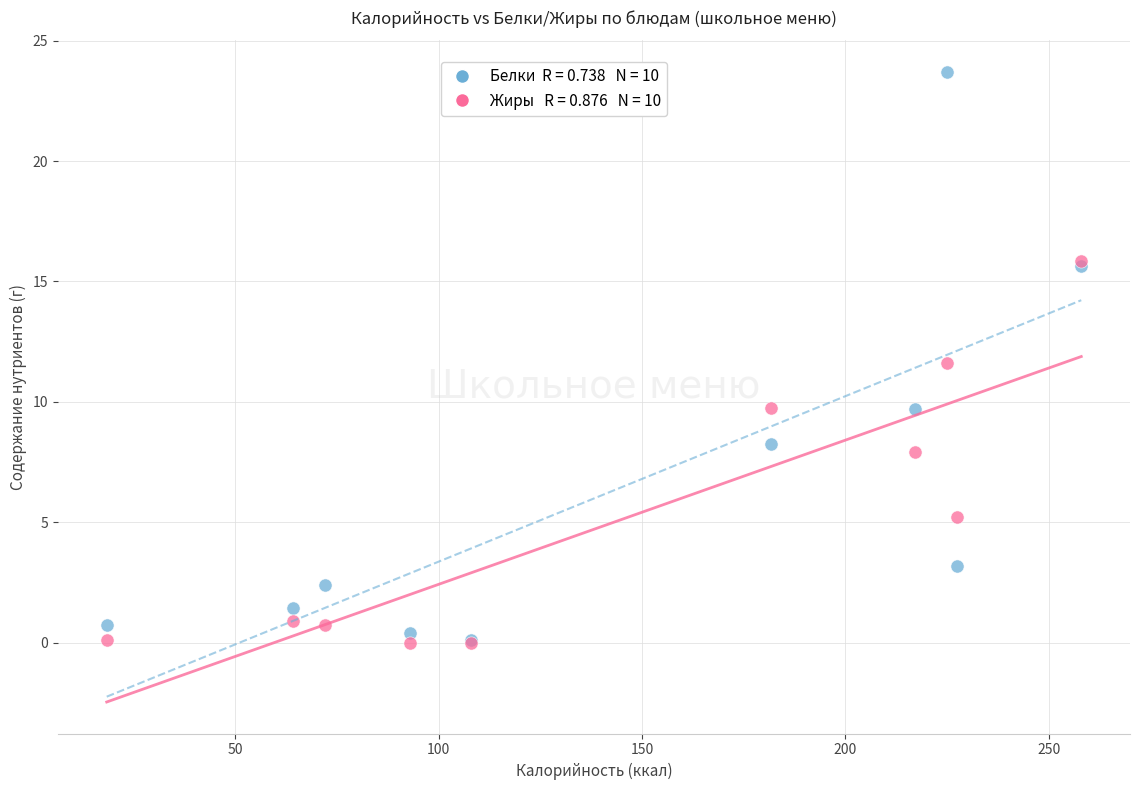

Across all series, what Y value is closest to 11?

11.6